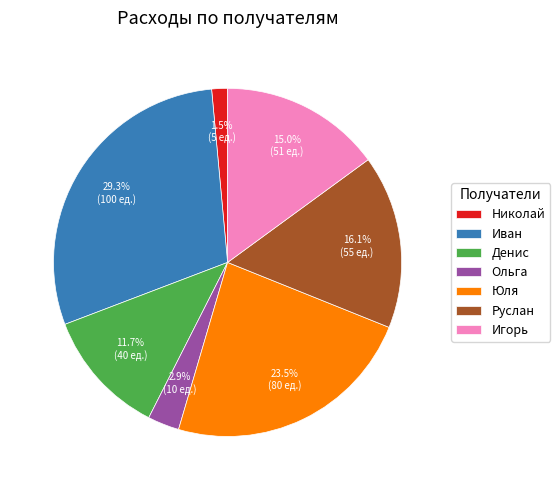

What is the ratio of the value at Иван to the value at Руслан?

1.8